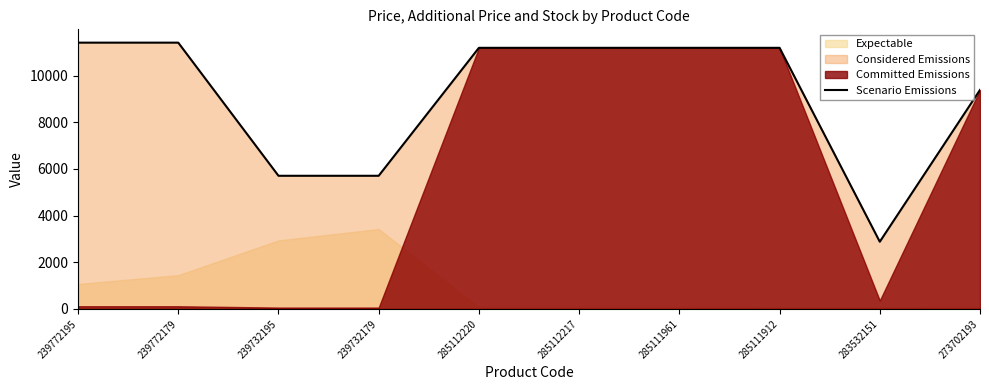

Approximately how many times larger is the value at 285111912 compared to 273702193?

1.2